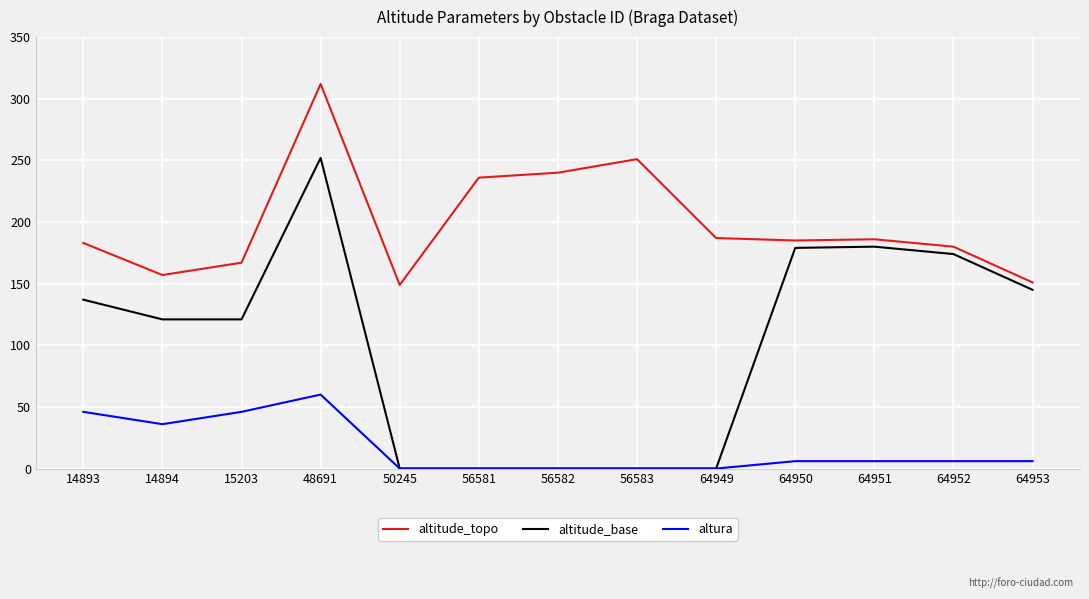

True or false: altura and altitude_topo cross at least once.

False